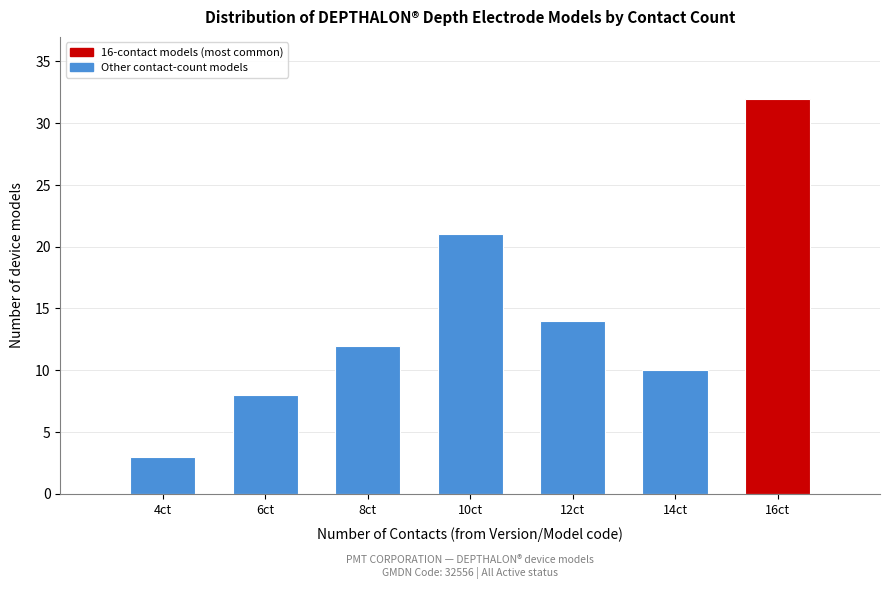

Reading right to left, extract all data points from this chart.

16ct=32	14ct=10	12ct=14	10ct=21	8ct=12	6ct=8	4ct=3